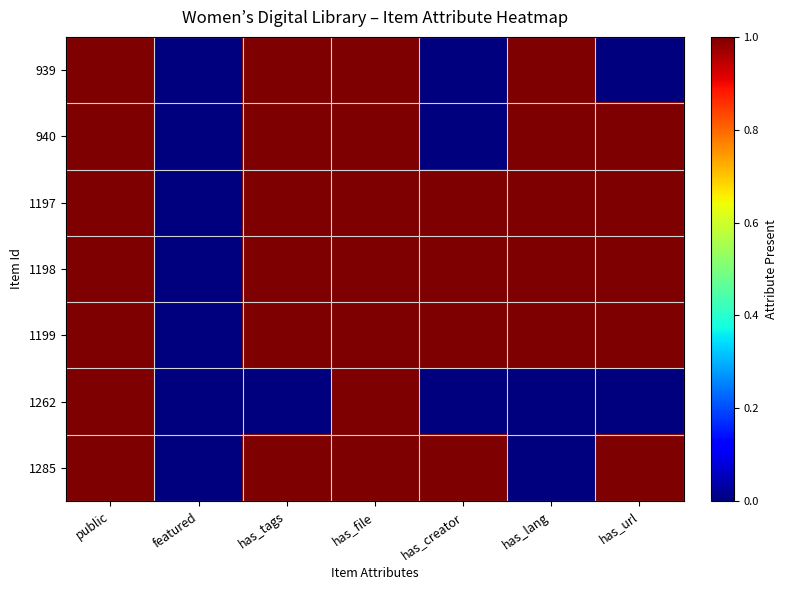

Reading left to right, what are all the values shown in this chart?

939: public=1	featured=0	has_tags=1	has_file=1	has_creator=0	has_lang=1	has_url=0
940: public=1	featured=0	has_tags=1	has_file=1	has_creator=0	has_lang=1	has_url=1
1197: public=1	featured=0	has_tags=1	has_file=1	has_creator=1	has_lang=1	has_url=1
1198: public=1	featured=0	has_tags=1	has_file=1	has_creator=1	has_lang=1	has_url=1
1199: public=1	featured=0	has_tags=1	has_file=1	has_creator=1	has_lang=1	has_url=1
1262: public=1	featured=0	has_tags=0	has_file=1	has_creator=0	has_lang=0	has_url=0
1285: public=1	featured=0	has_tags=1	has_file=1	has_creator=1	has_lang=0	has_url=1